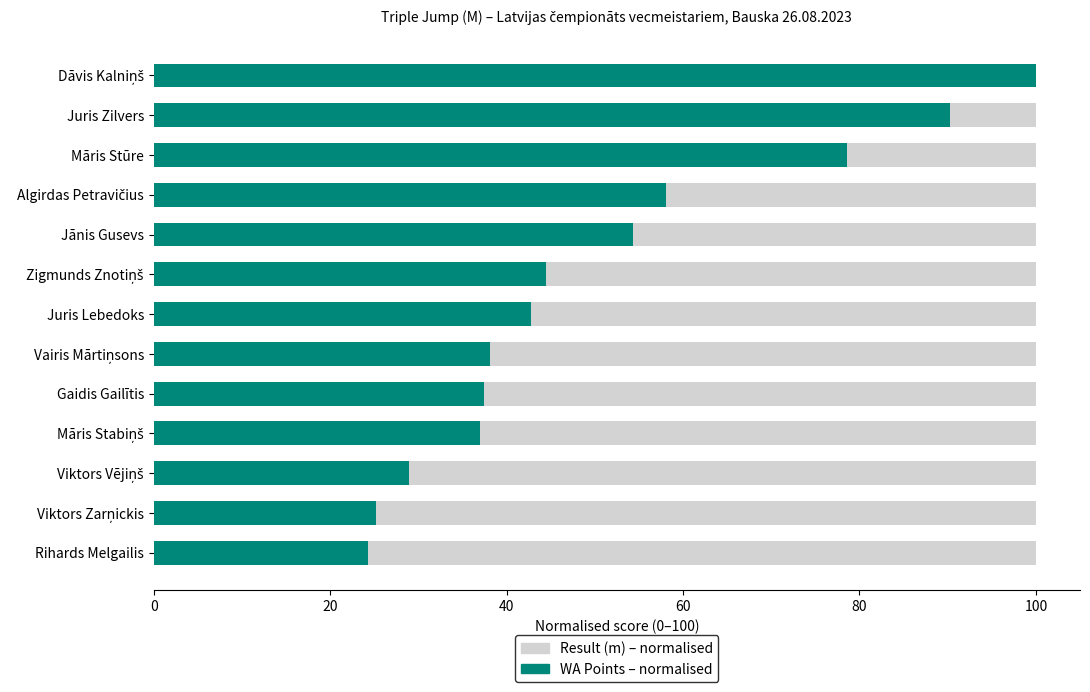

The WA Points – normalised series shows 66.3 at Māris Stabiņš. True or false?

False